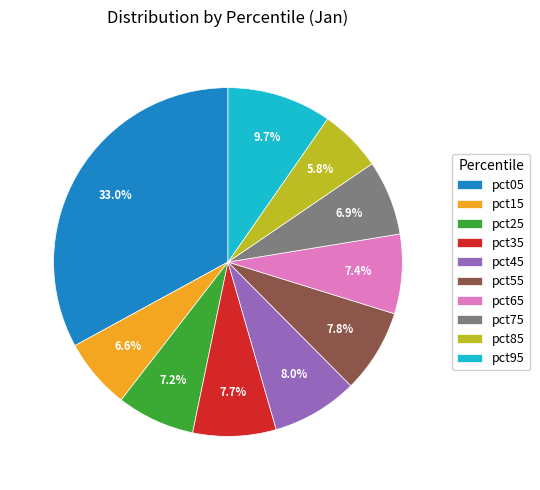

Is there a majority slice in this chart?

No